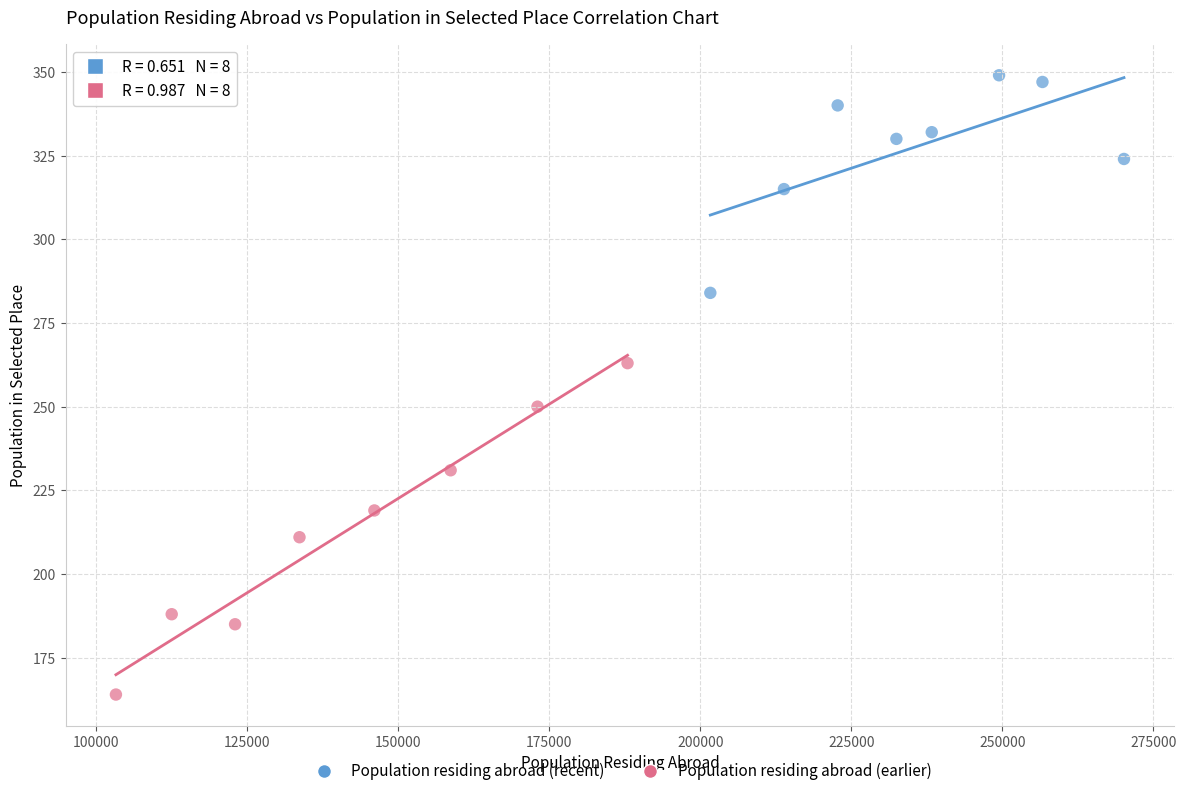

Which series contains the lowest Y value?

Population residing abroad (earlier)